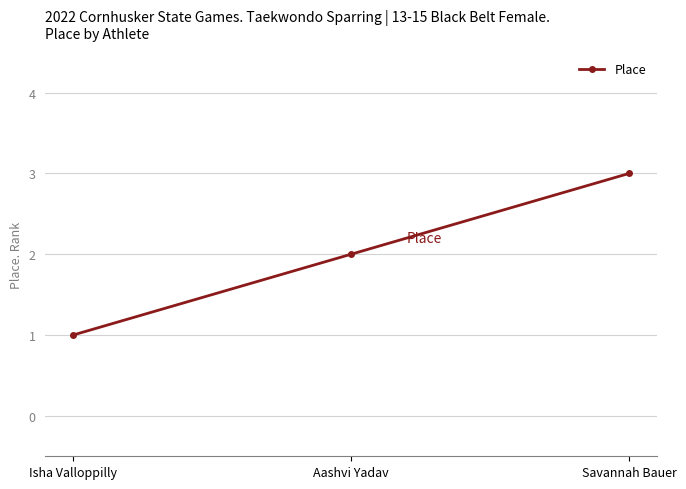

Read the value at Aashvi Yadav.

2